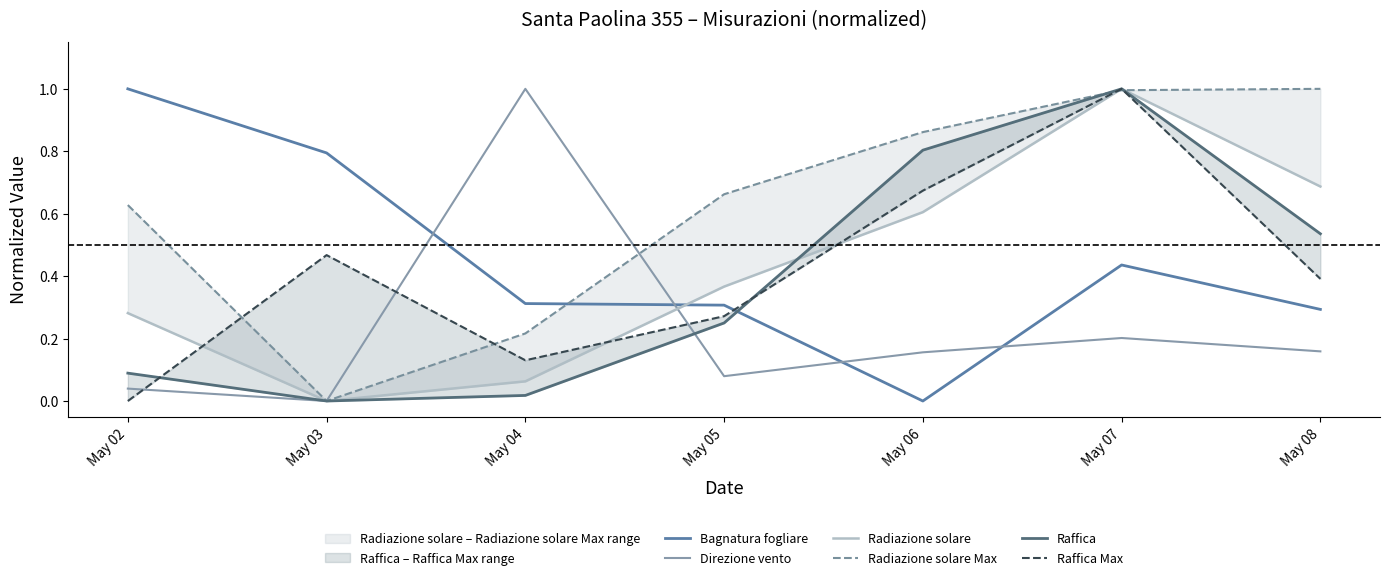

Does the chart display data point markers on the line(s)?

No